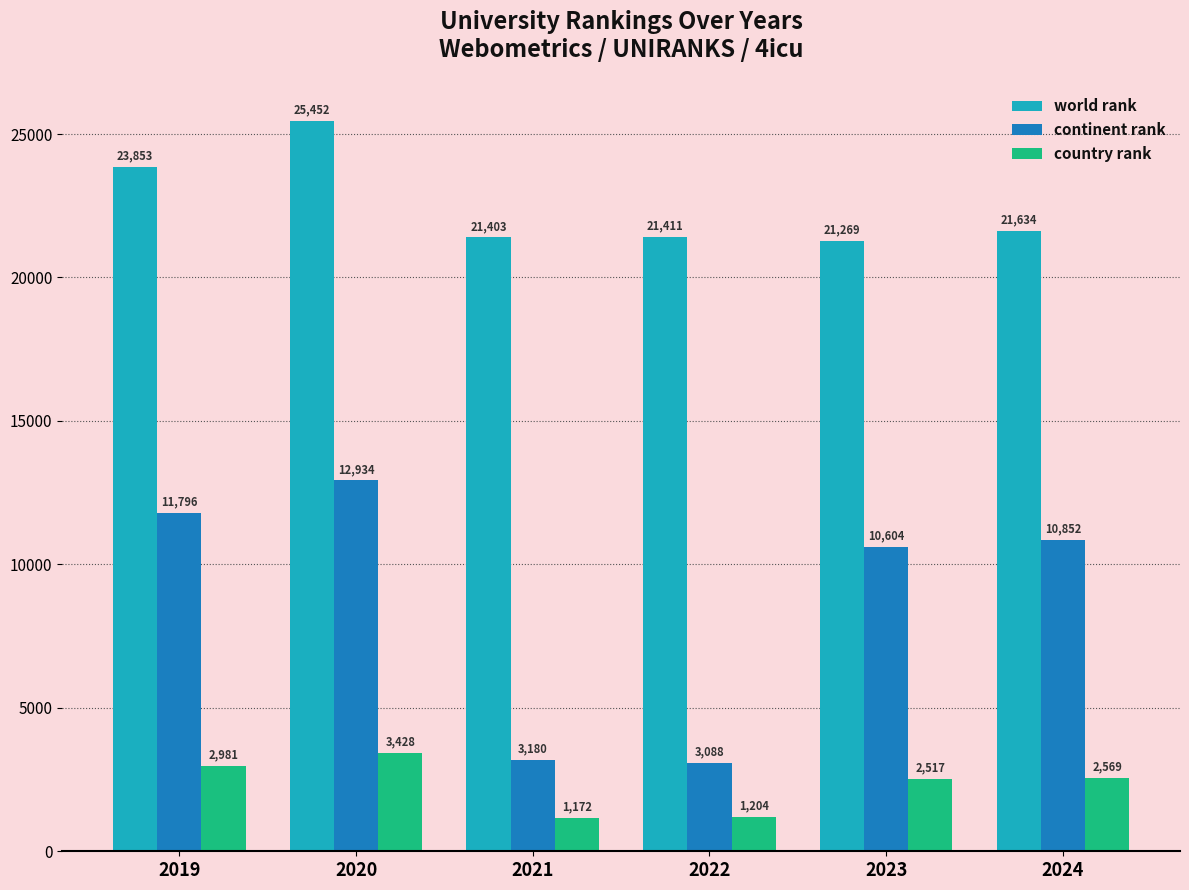

The world rank series shows 21411 at 2022. True or false?

True